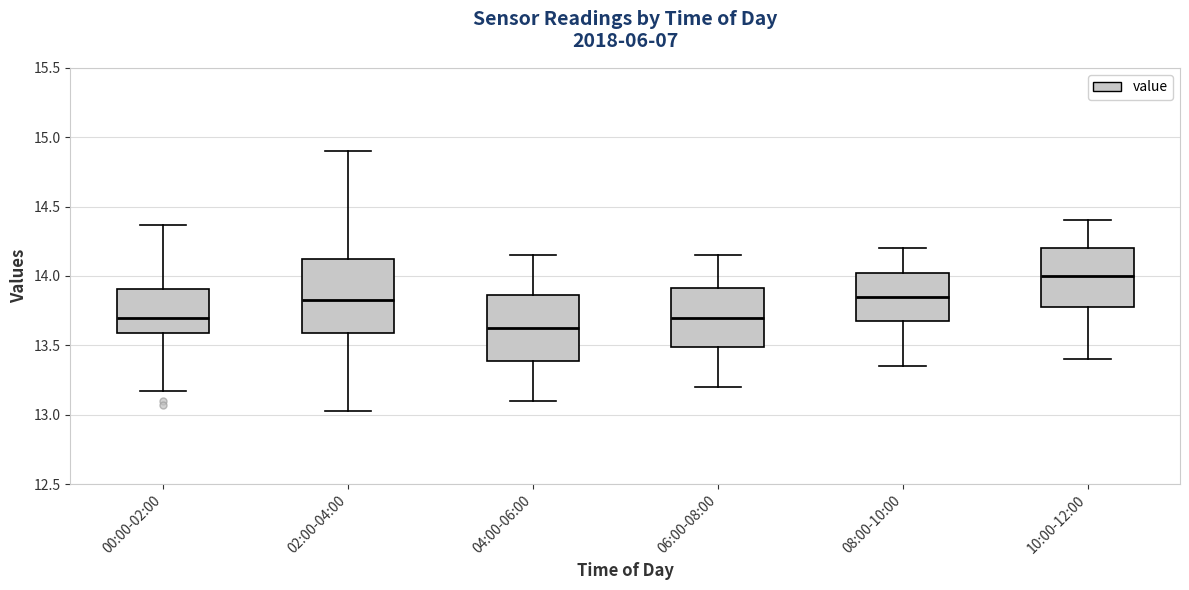

Reading left to right, transcribe this box plot: for each box, give where its median line is, the range the box spans, and where its two whiskers end, as read against the y-axis. The values are not printed on the chart, so give them approximately, as read against the axis.

00:00-02:00: median 13.70, box 13.60 to 13.90, whiskers 13.15 to 14.35
02:00-04:00: median 13.85, box 13.60 to 14.15, whiskers 13.05 to 14.90
04:00-06:00: median 13.65, box 13.40 to 13.85, whiskers 13.10 to 14.15
06:00-08:00: median 13.70, box 13.50 to 13.90, whiskers 13.20 to 14.15
08:00-10:00: median 13.85, box 13.70 to 14.05, whiskers 13.35 to 14.20
10:00-12:00: median 14.00, box 13.80 to 14.20, whiskers 13.40 to 14.40